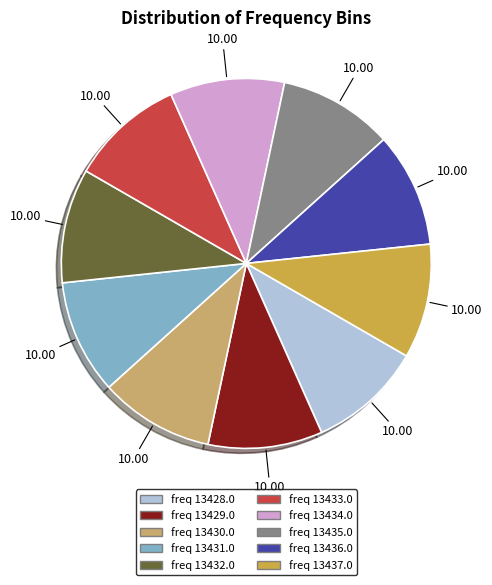

Is there a majority slice in this chart?

No